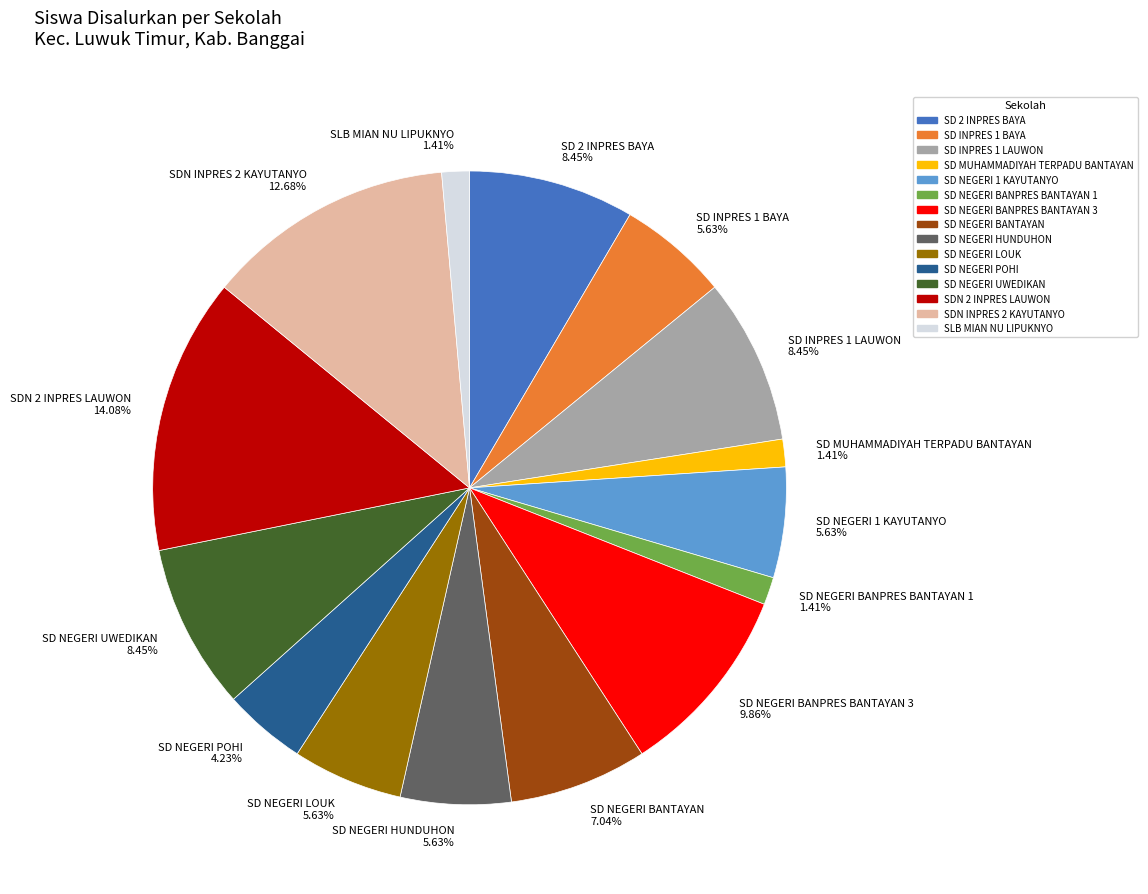

Is there a majority slice in this chart?

No